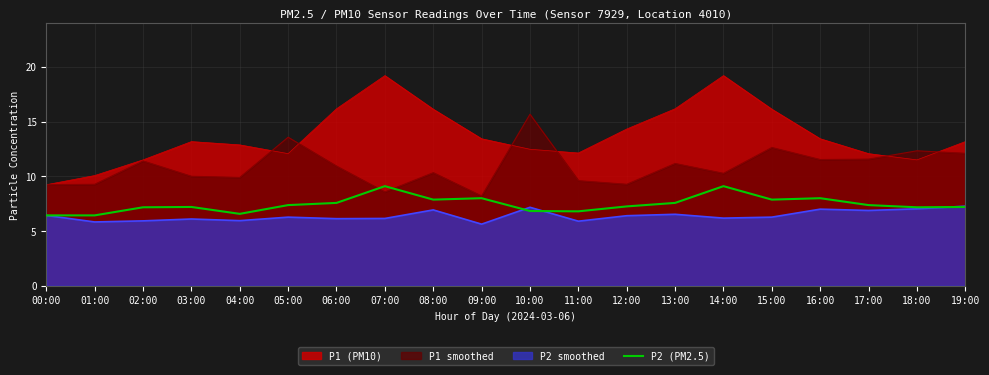

Count the number of data series in this chart.

4